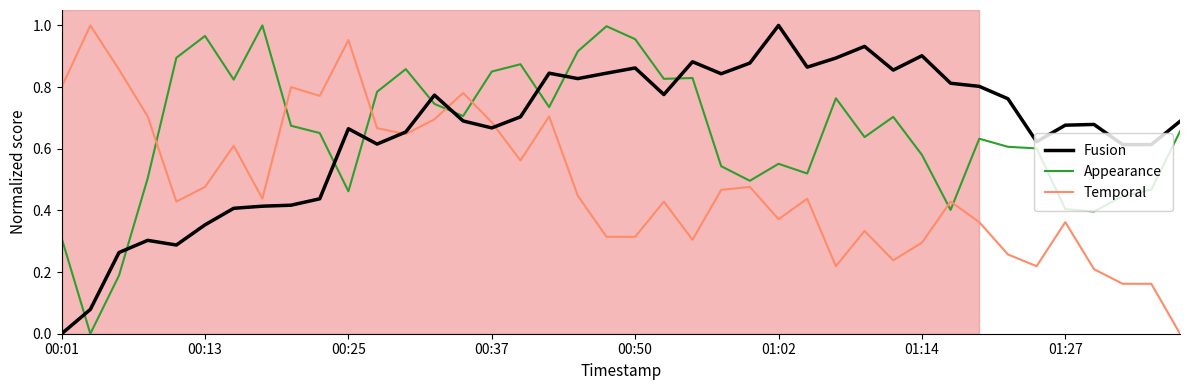

True or false: Appearance and Fusion cross at least once.

True